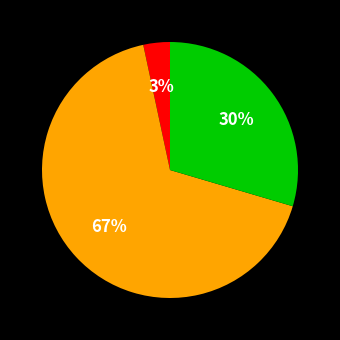

To the nearest percent, what is the average slice percentage?

33%